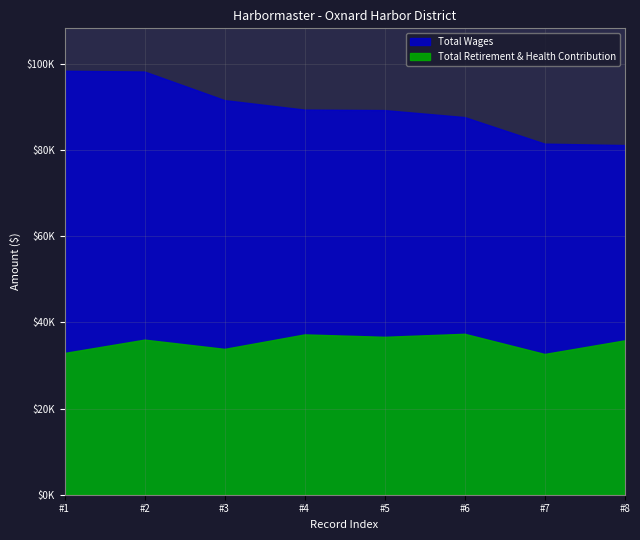

The value of Total Retirement & Health Contribution at 89419 is 37224. True or false?

True